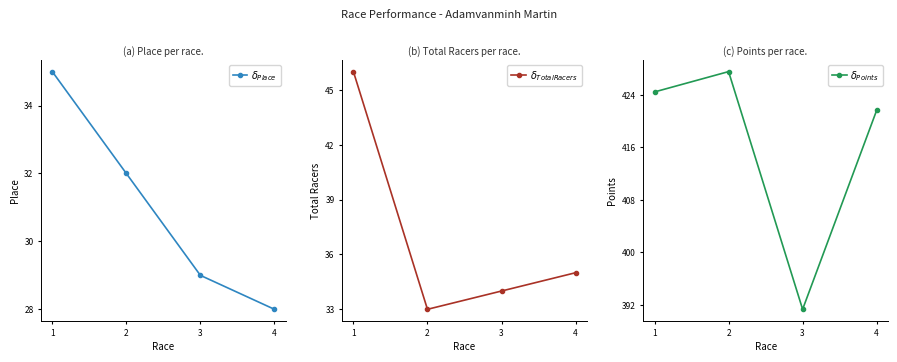

Reading left to right, transcribe all the data shown in this chart.

$\delta_{Place}$: 1=35.0	2=32.0	3=29.0	4=28.0
$\delta_{Total Racers}$: 1=46.0	2=33.0	3=34.0	4=35.0
$\delta_{Points}$: 1=424.4	2=427.5	3=391.3	4=421.6